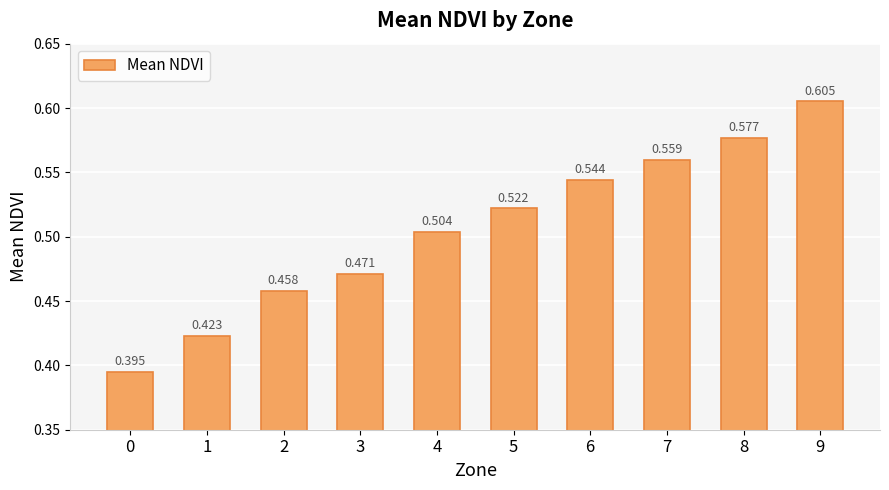

Rank the categories by value from highest to lowest.

9, 8, 7, 6, 5, 4, 3, 2, 1, 0